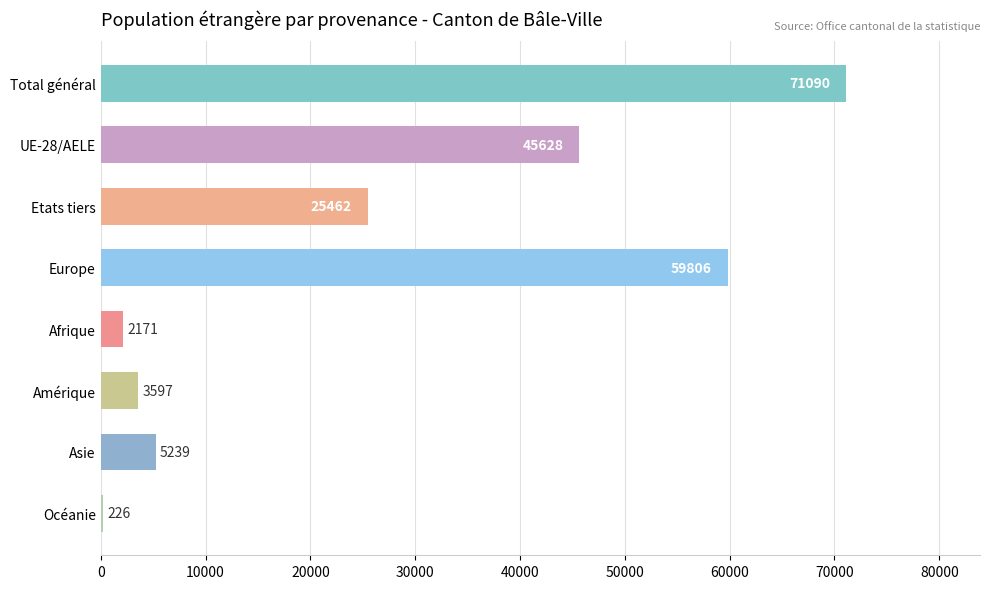

What value does the data have at Europe?

59806